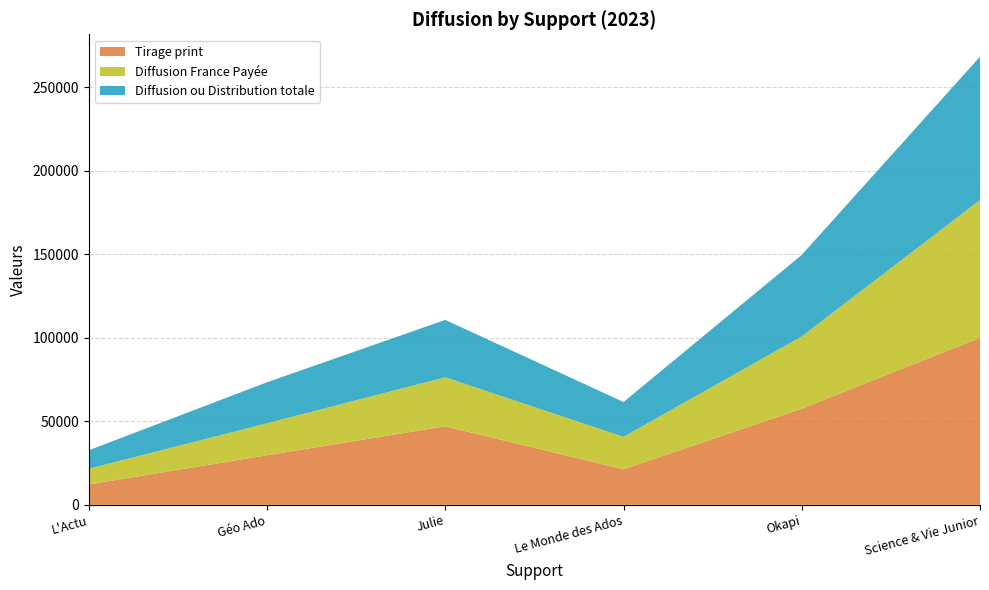

Reading left to right, list all the values displayed in this chart.

Tirage print: L'Actu=12211	Géo Ado=29685	Julie=47030	Le Monde des Ados=21251	Okapi=57549	Science & Vie Junior=100036
Diffusion France Payée: L'Actu=9383	Géo Ado=19162	Julie=29353	Le Monde des Ados=19475	Okapi=43333	Science & Vie Junior=82504
Diffusion ou Distribution totale: L'Actu=11067	Géo Ado=24547	Julie=34370	Le Monde des Ados=20835	Okapi=48807	Science & Vie Junior=85830